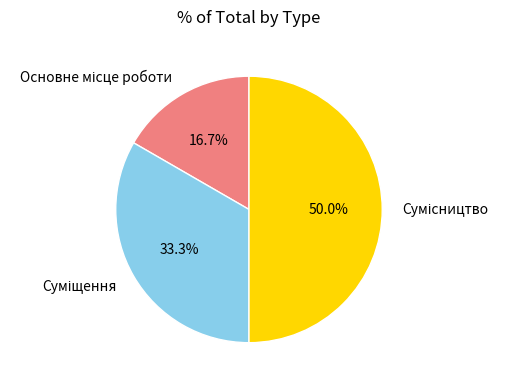

How many slices are in this pie chart?

3